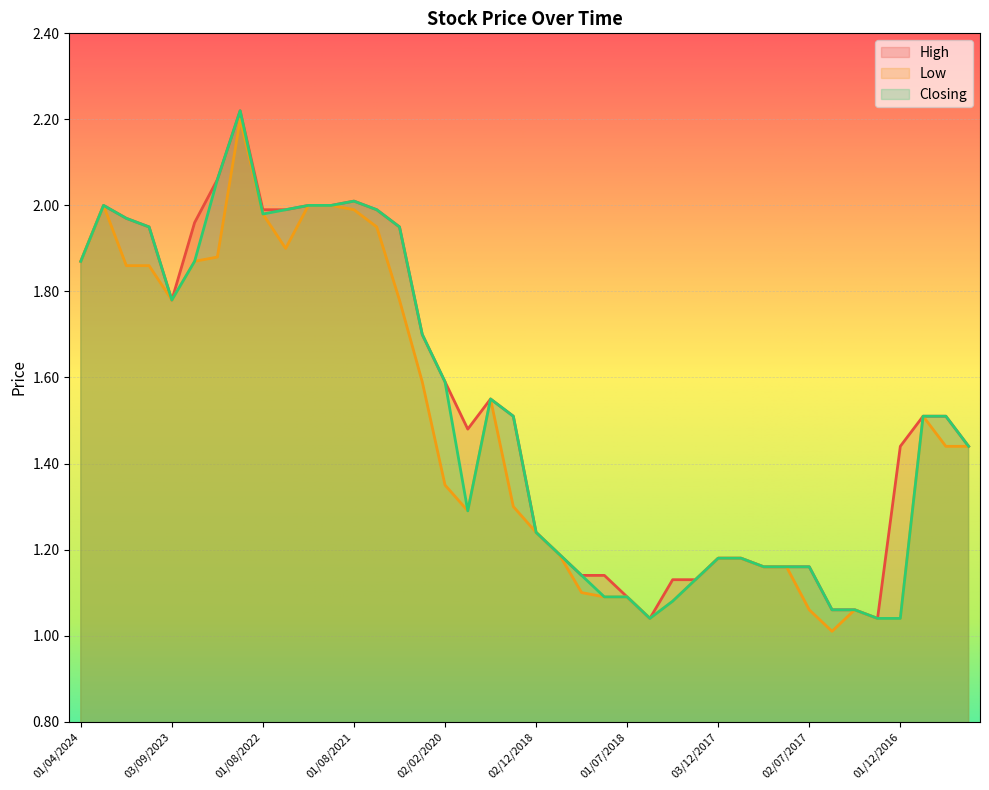

What is the label of the 5th point from the left?

03/09/2023